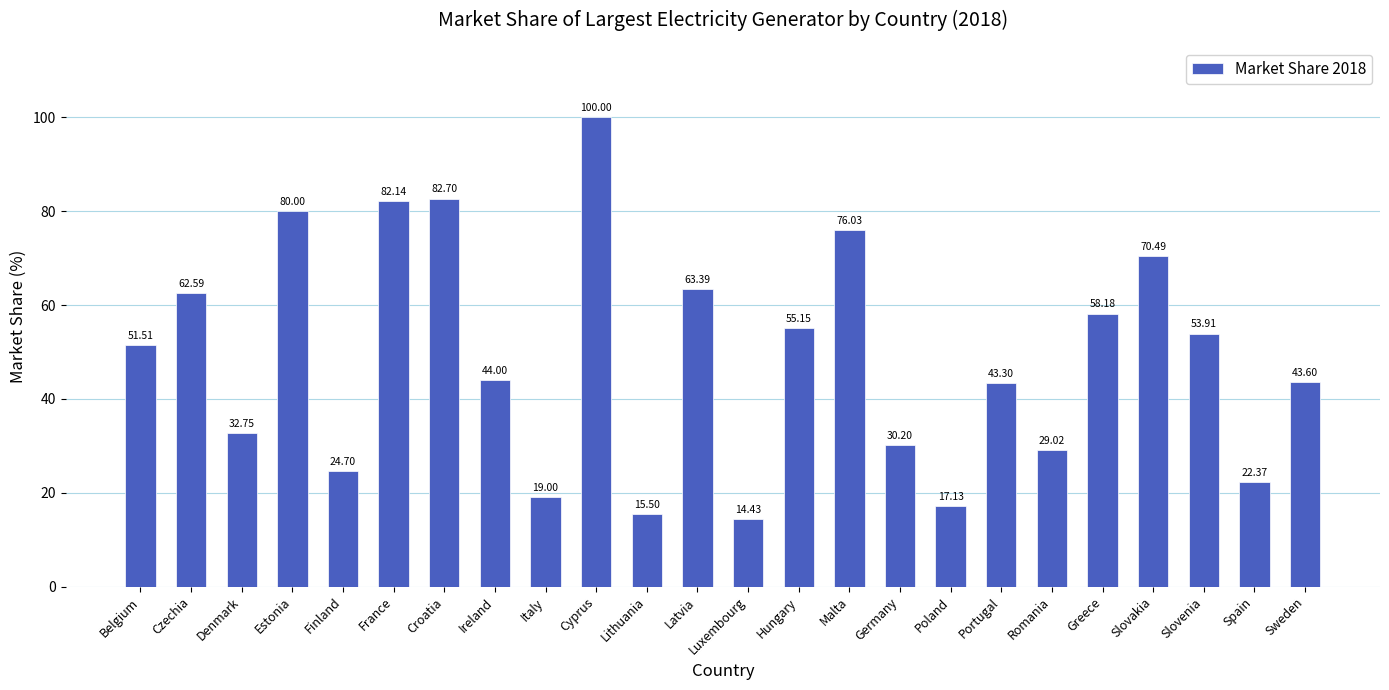

True or false: the data shows 42.9 at Czechia.

False